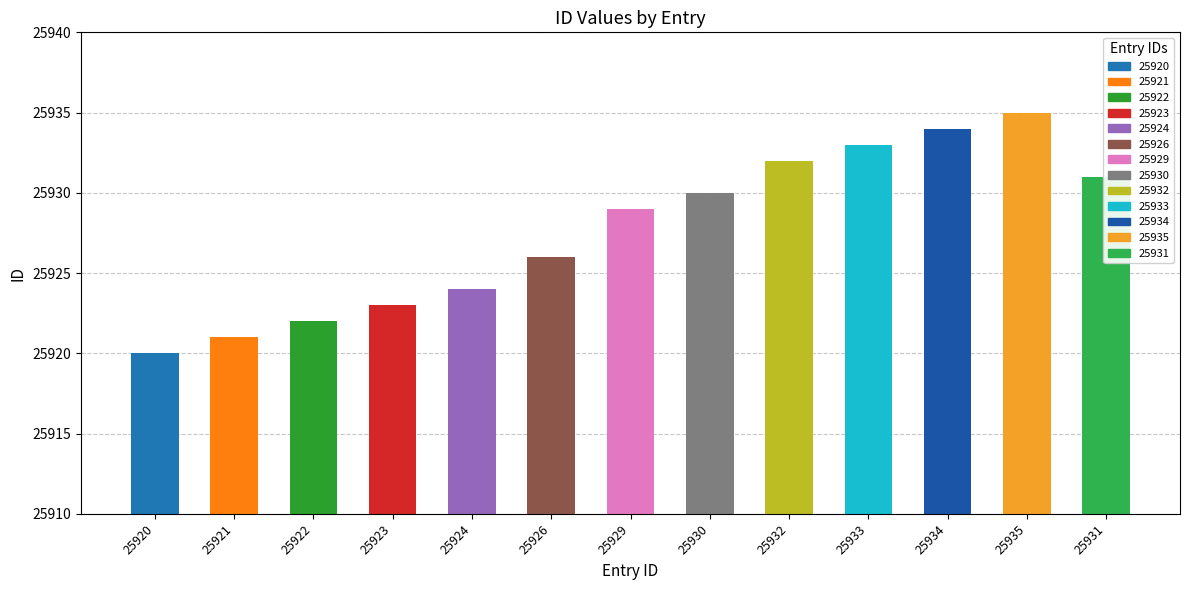

The value at 25934 is 25934. True or false?

True